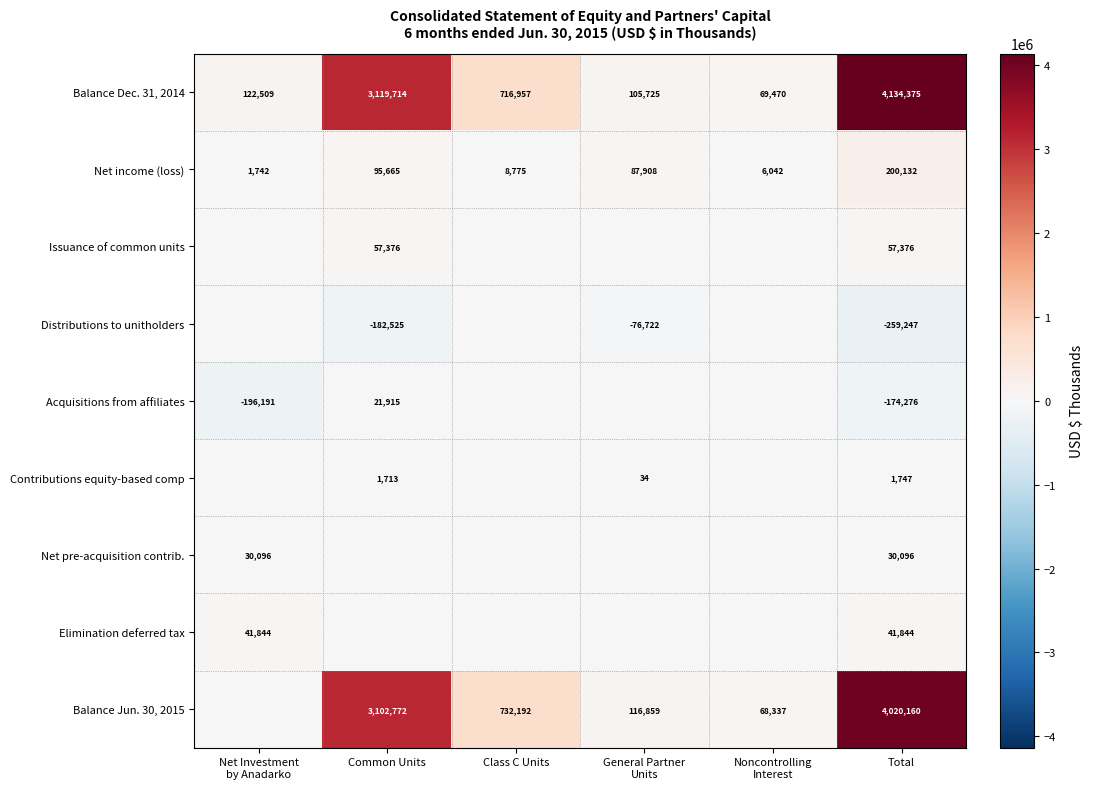

At which category is the sum across all series the highest?

Total